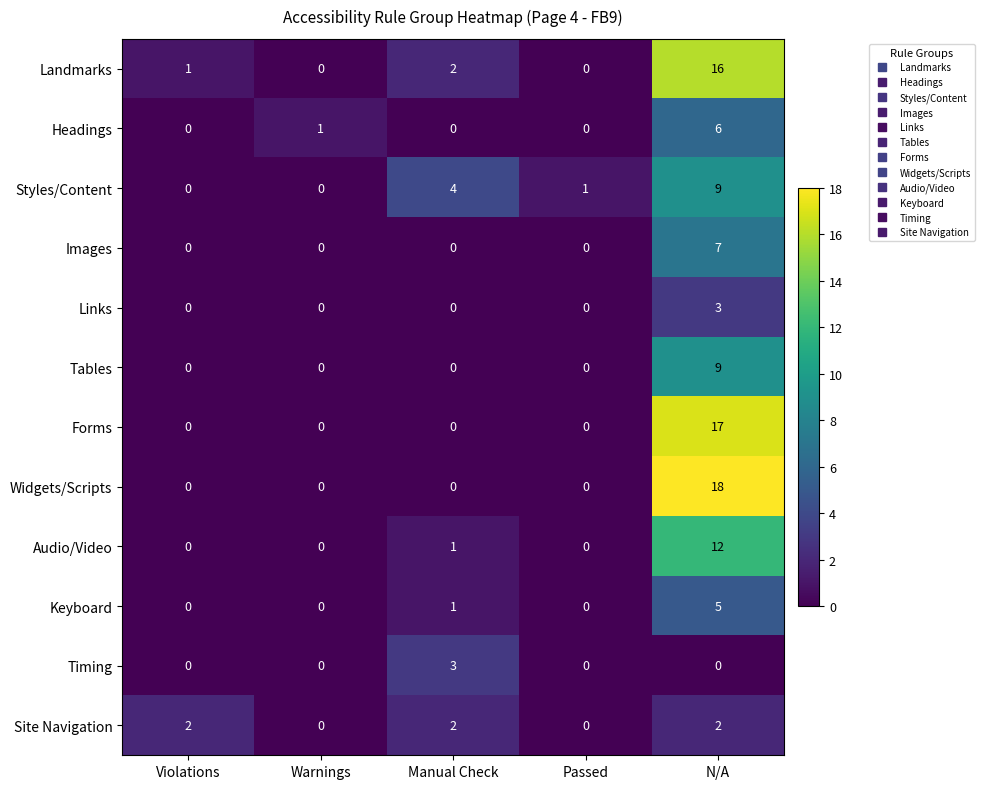

What is the average value of the Landmarks series?

4